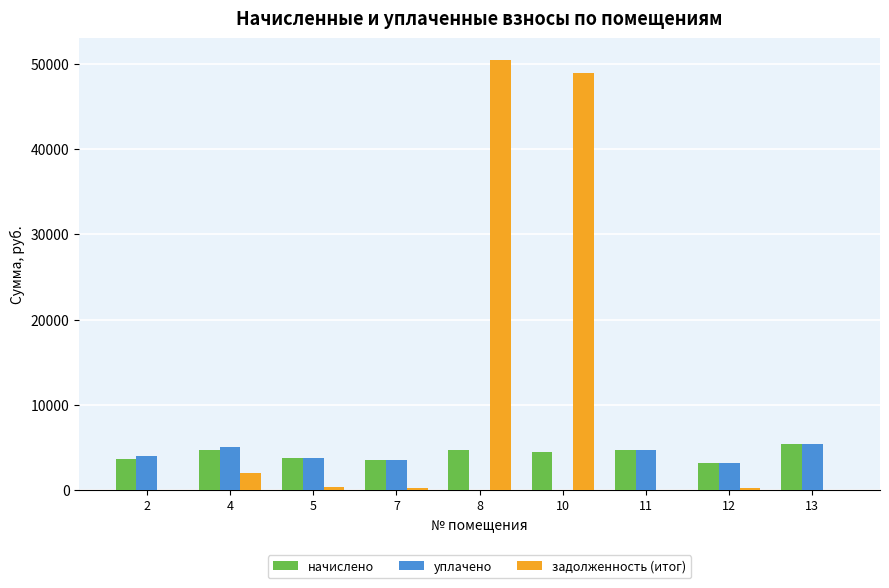

The задолженность (итог) series shows -28583.0 at 2. True or false?

False